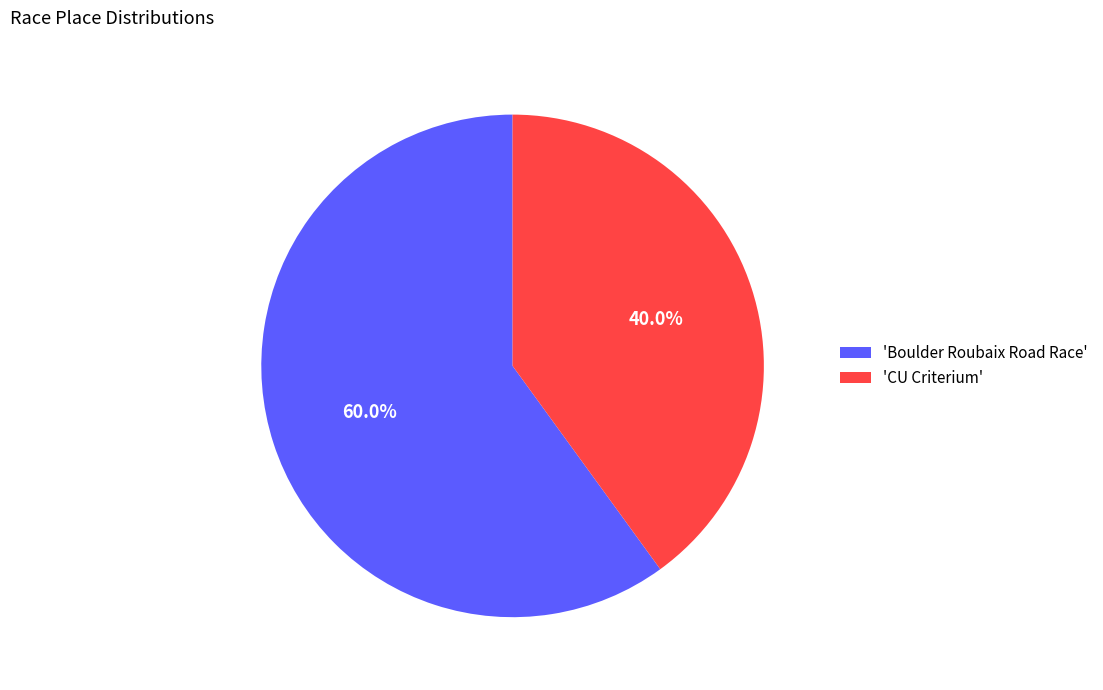

Which category accounts for the majority?

'Boulder Roubaix Road Race'